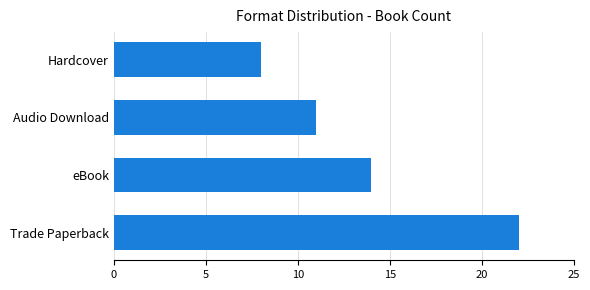

Reading bottom to top, what are all the values shown in this chart?

22	14	11	8